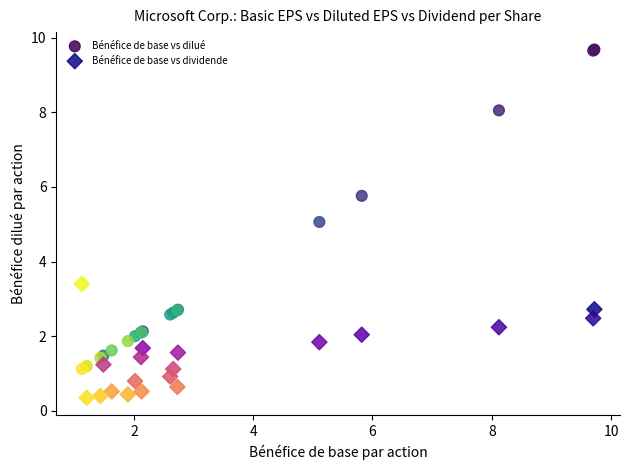

What is the X range (max minus min) for the scatter plot?

8.6